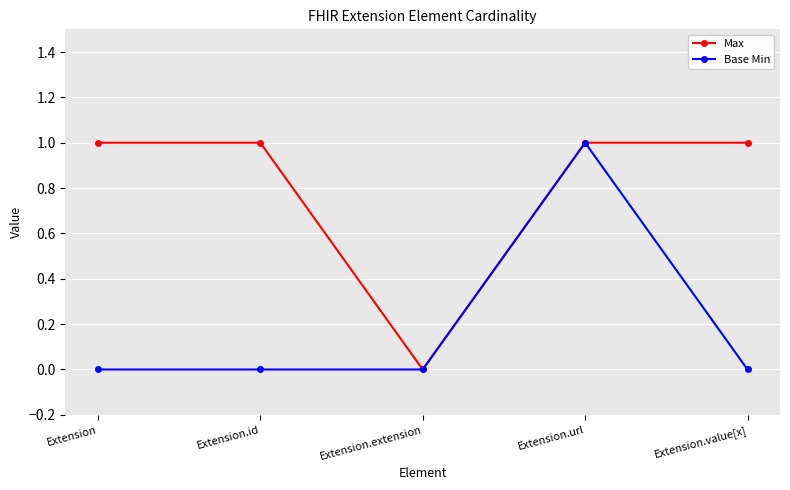

What is the average value of the Max series?

1